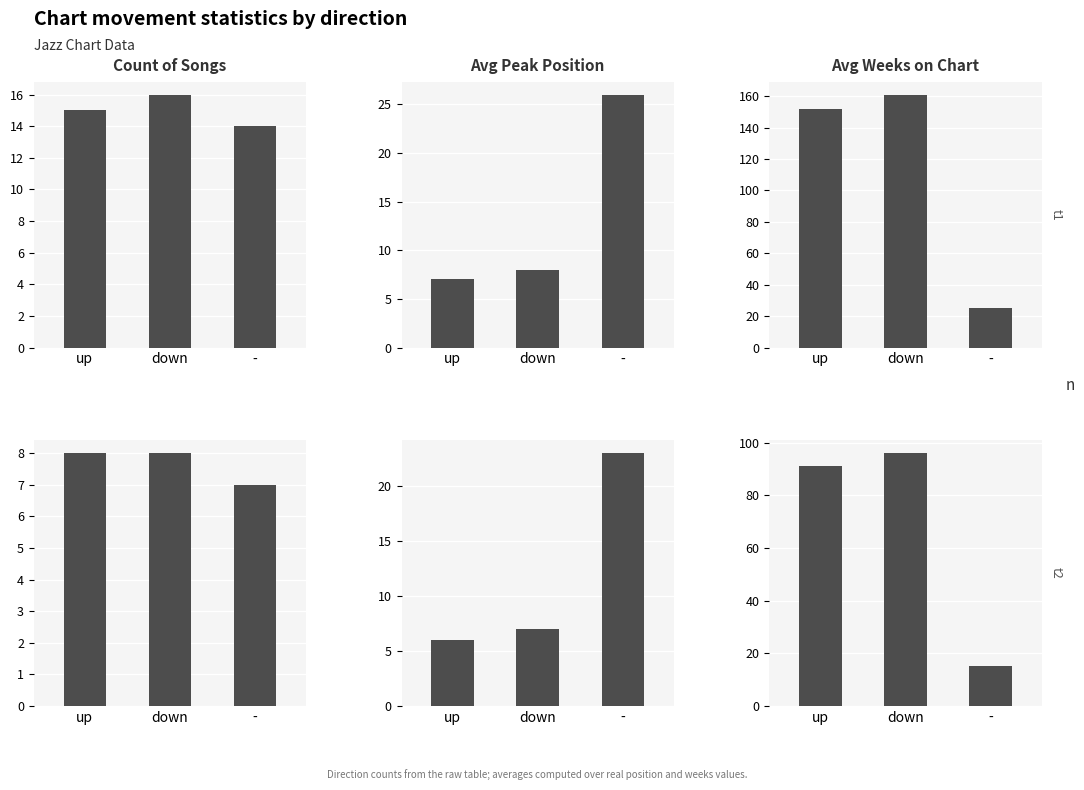

At which category is the sum across all series the highest?

down